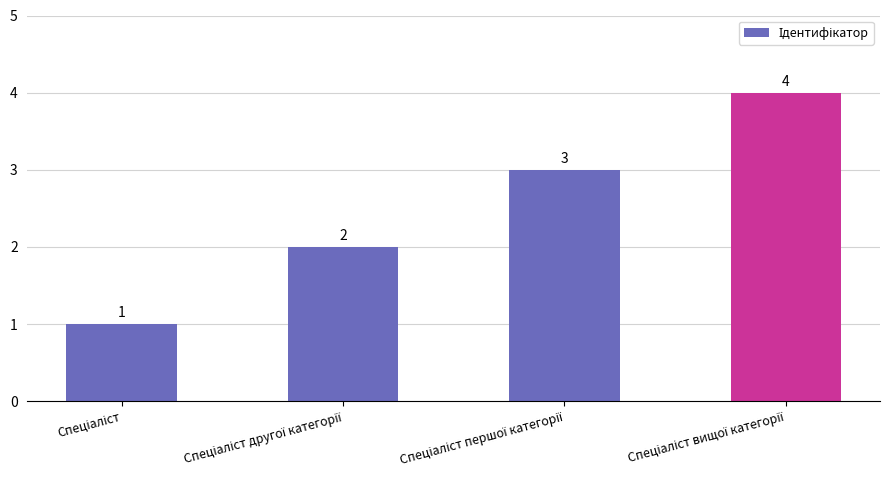

How many values are between 2 and 4?

3